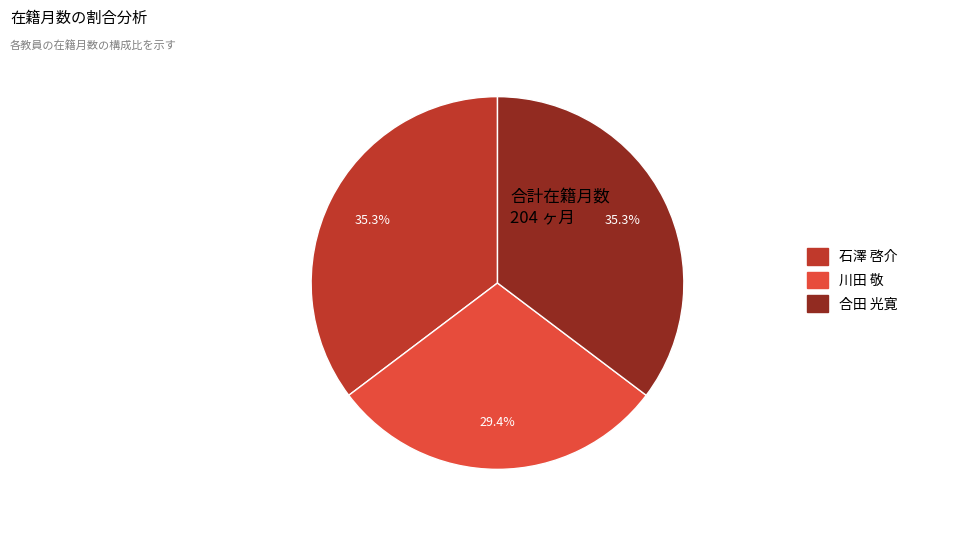

Is it true that 石澤 啓介 is 35% of the pie?

True